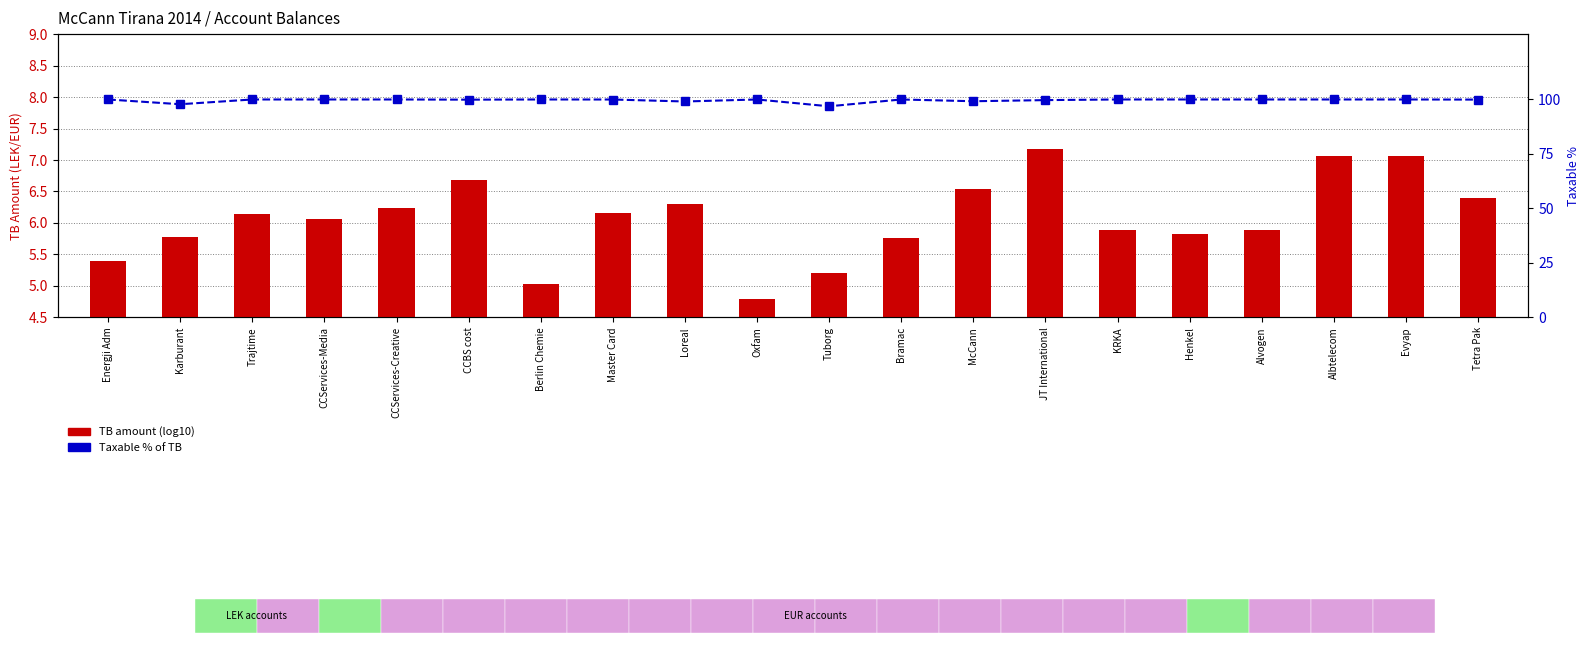

What is the greatest value displayed?

100.0